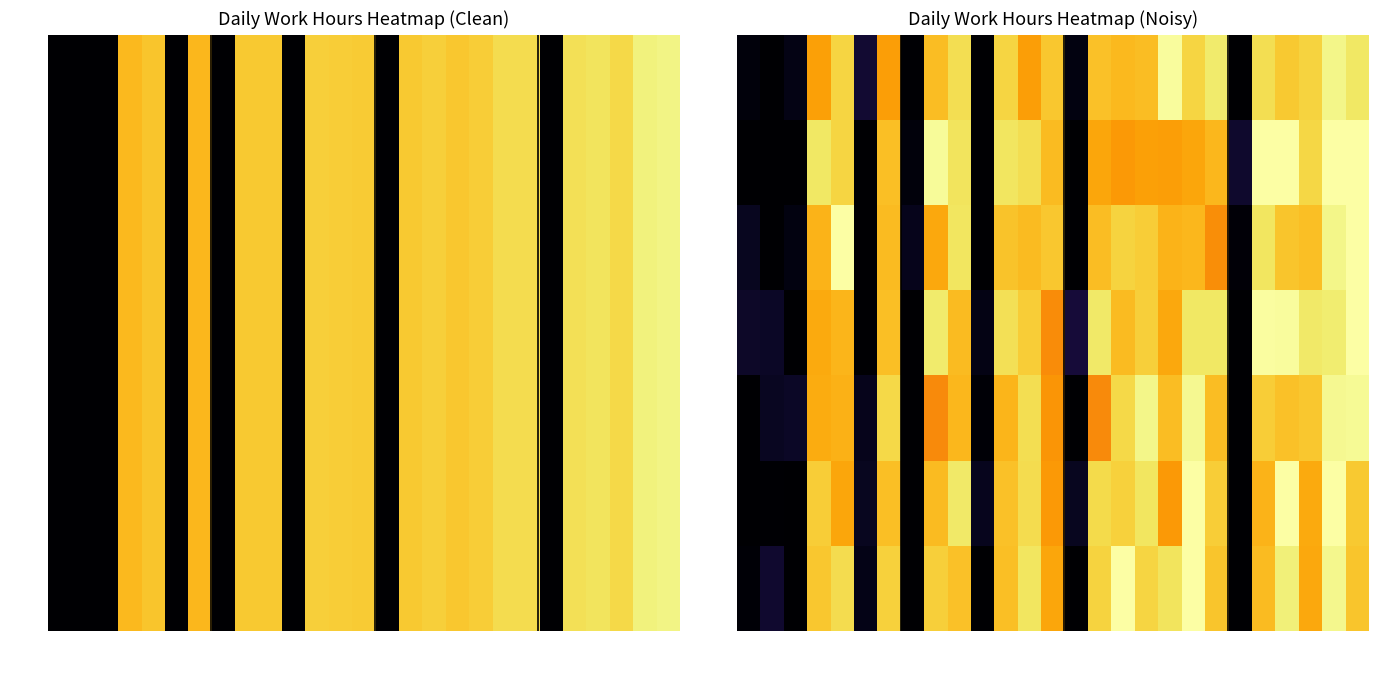

What value does the OT 2.0 series have at 3-Sun?

0.5